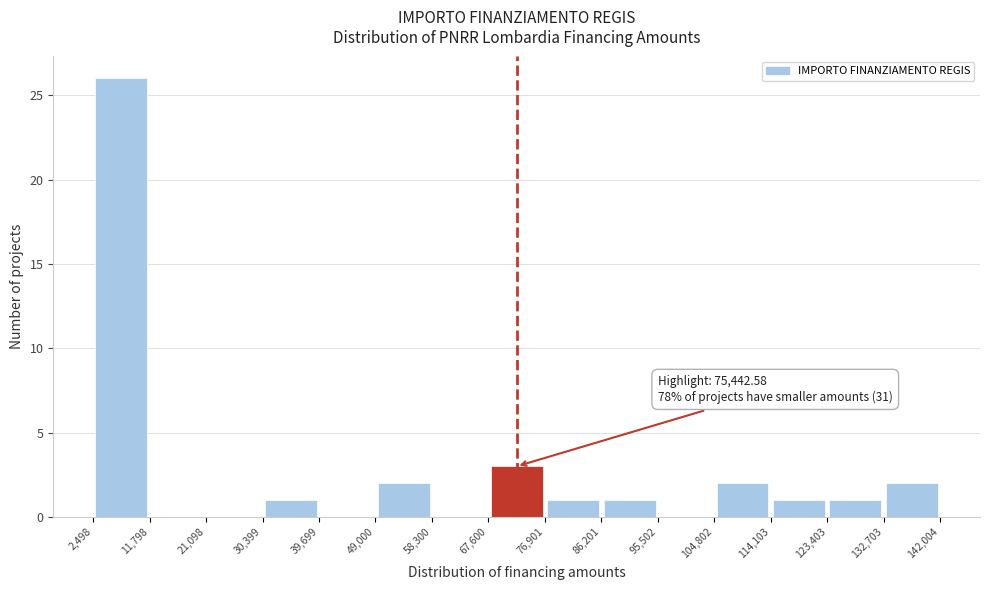

Which range on the x-axis has the tallest bar?

2,498 to 11,798